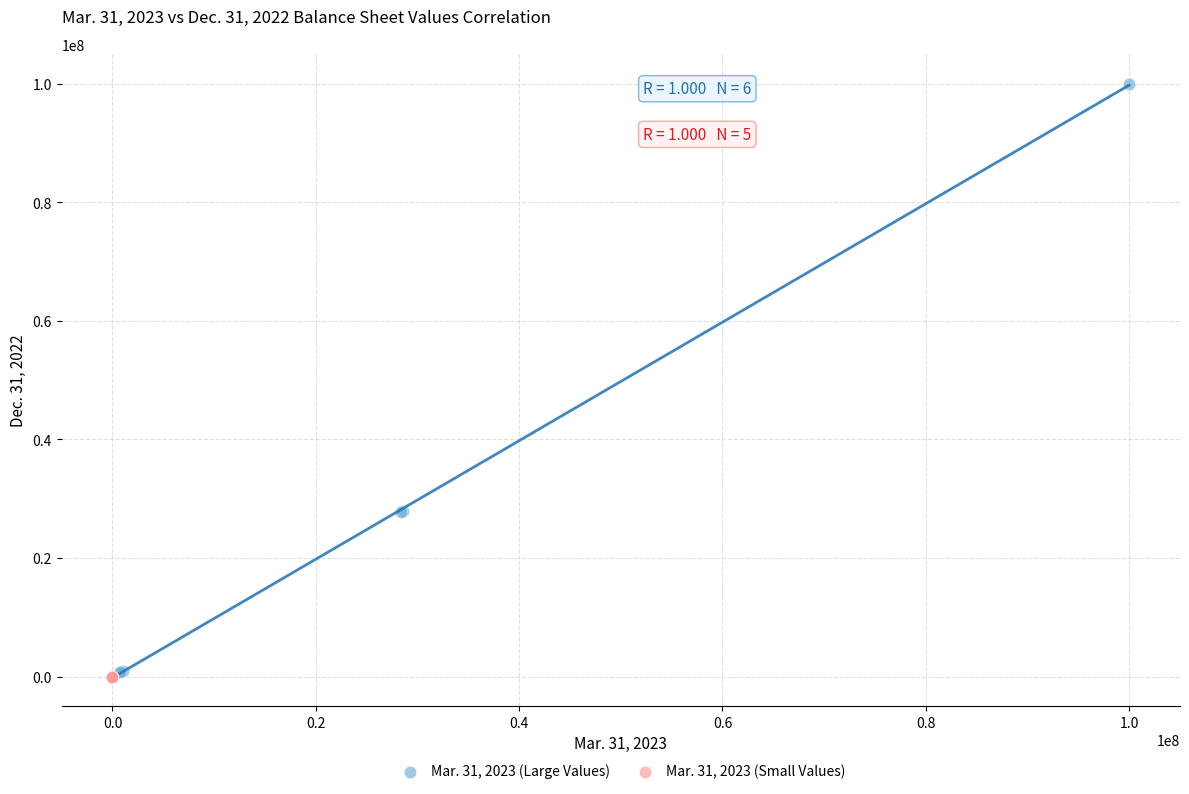

Which series contains the highest Y value?

Mar. 31, 2023 (Large Values)